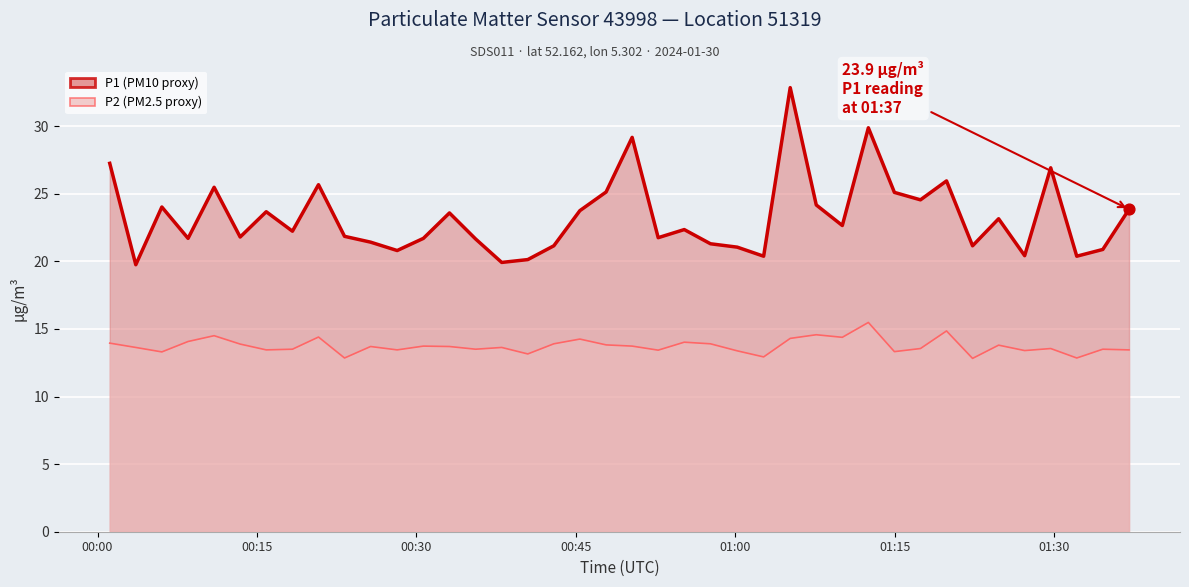

Which series reaches the maximum Y coordinate?

P1 line